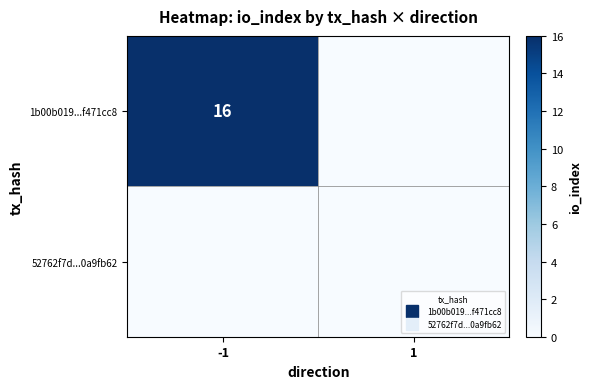

Count the 1b00b019...f471cc8 values in the range 0 to 16.

2